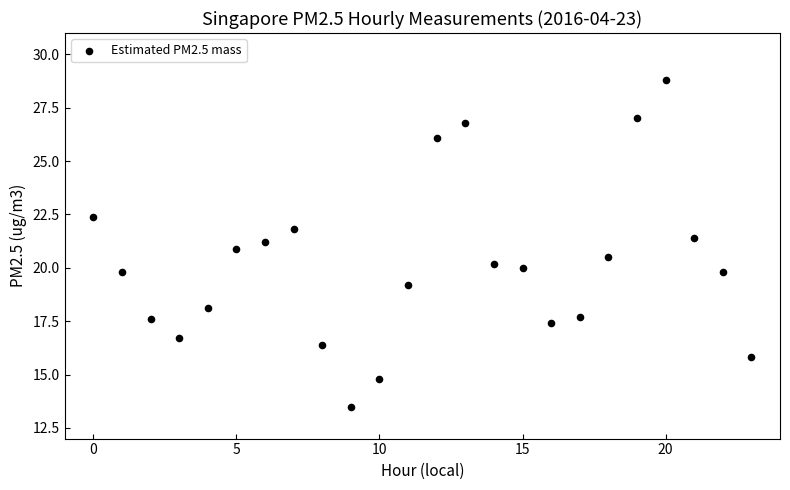

What is the range of Y values (max minus min)?

15.3